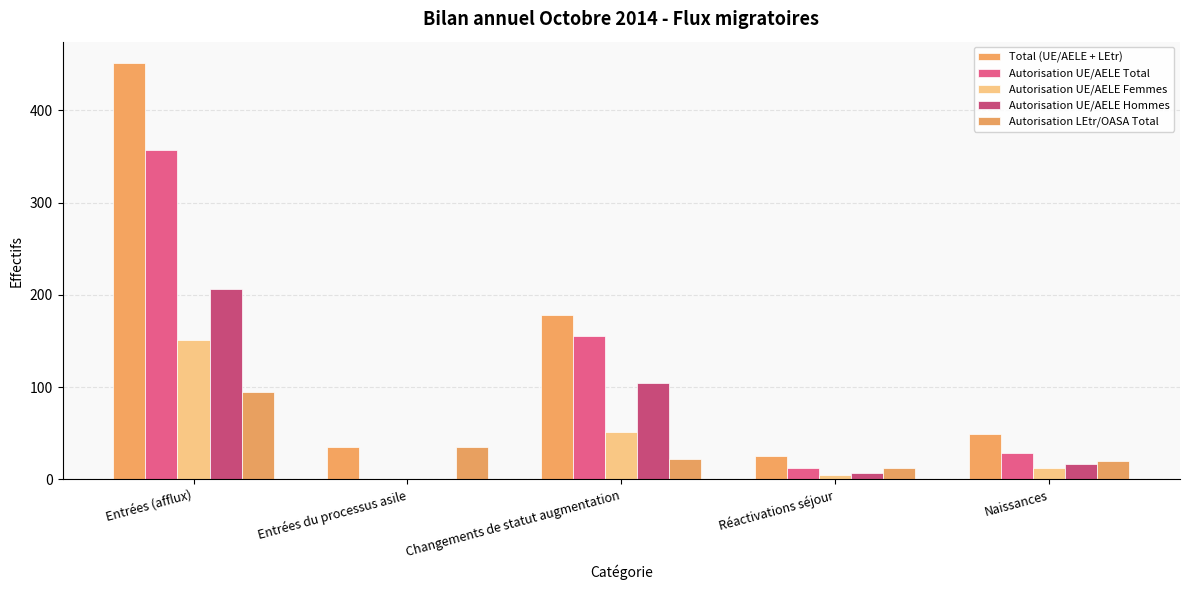

Is the value of Total (UE/AELE + LEtr) at Entrées du processus asile greater than the value of Autorisation UE/AELE Femmes at Entrées du processus asile?

Yes